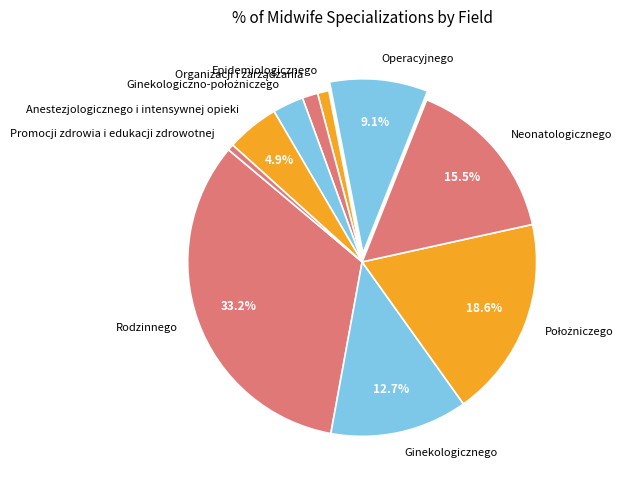

Which has a higher value, Anestezjologicznego i intensywnej opieki or Promocji zdrowia i edukacji zdrowotnej?

Anestezjologicznego i intensywnej opieki